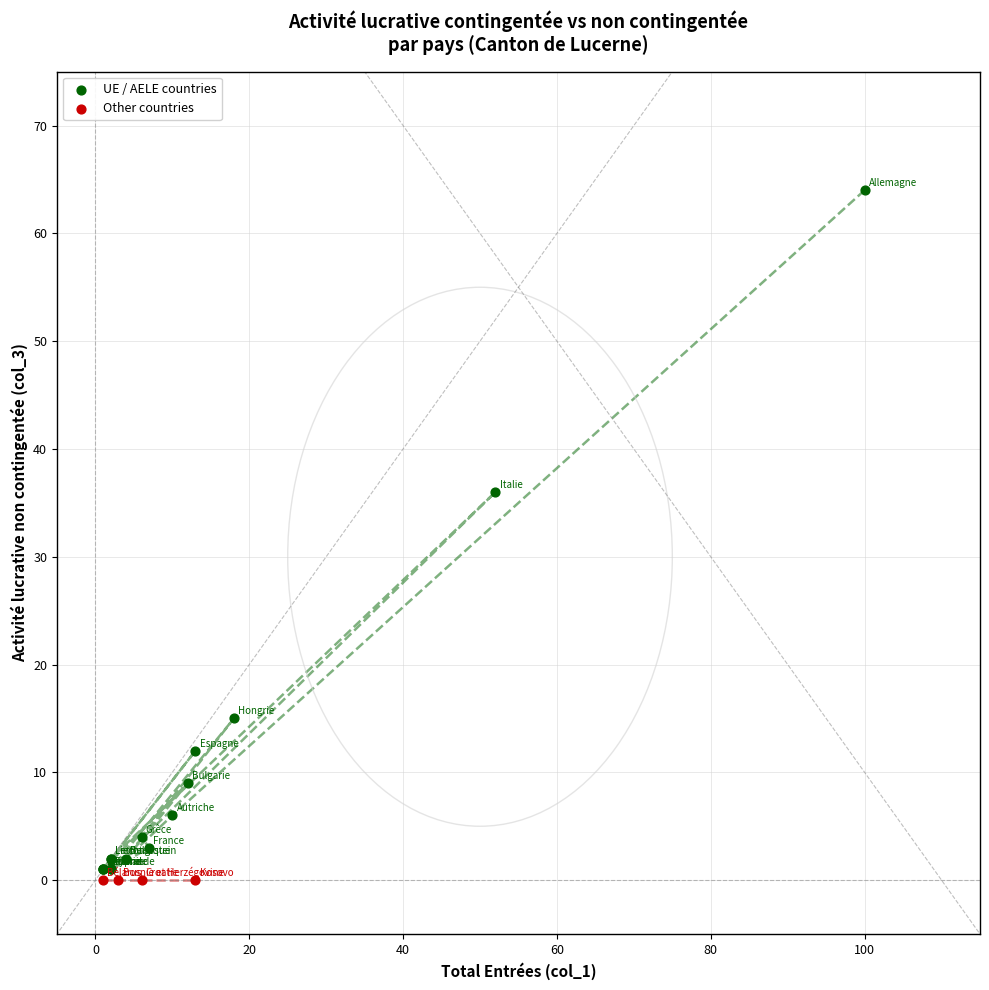

Which series contains the highest Y value?

UE / AELE countries